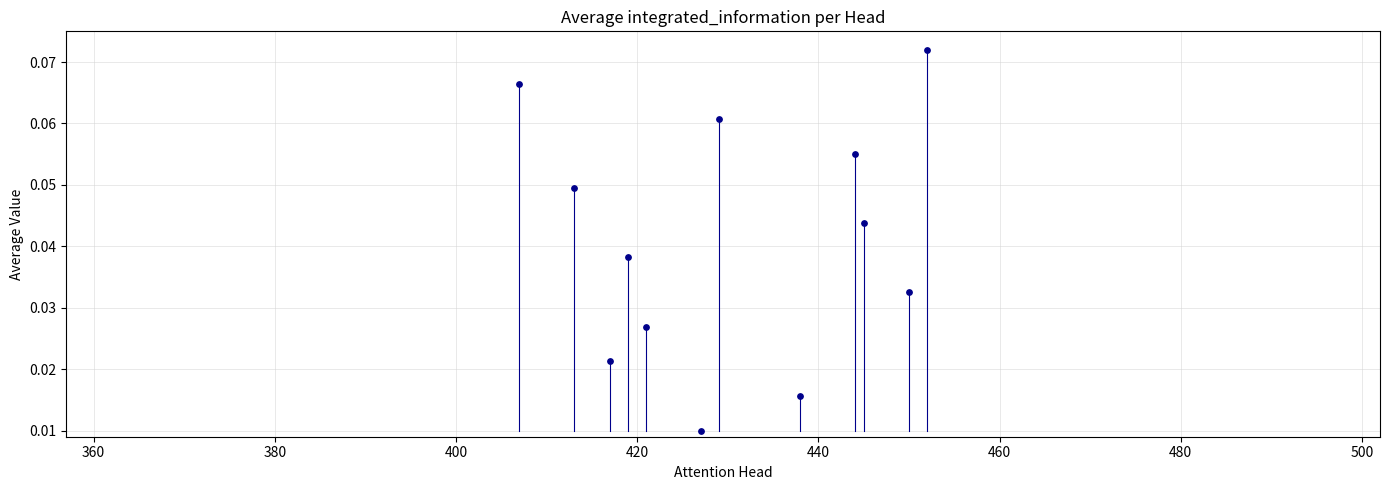

What is the range of X values (max minus min)?

45.0